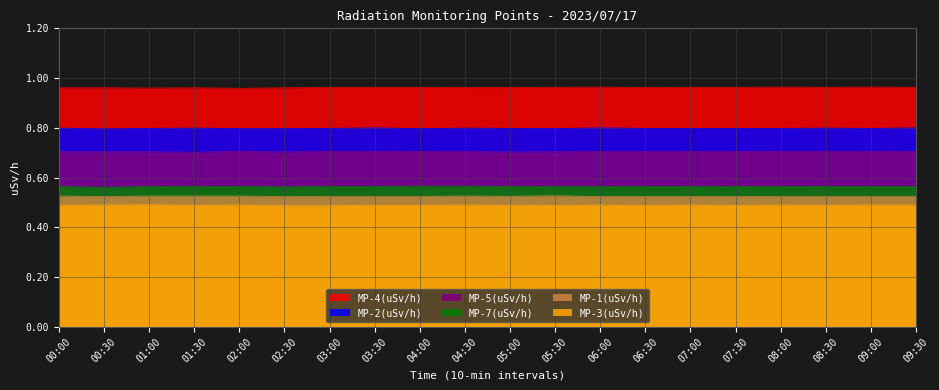

Between 06:00 and 08:00, which is larger?

06:00